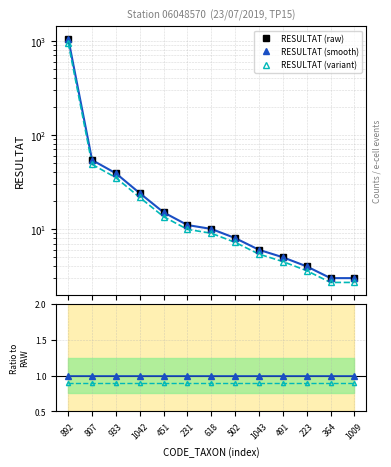

Between 1043 and 1009, which series saw the biggest shift?

RESULTAT (raw)